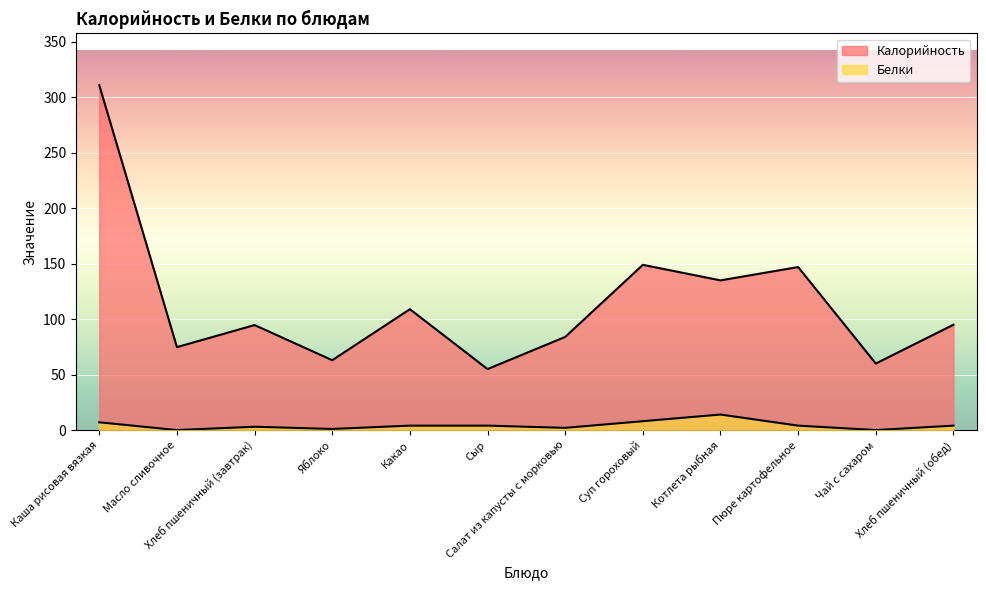

Reading left to right, what are all the values shown in this chart?

Калорийность: Каша рисовая вязкая=311.0	Масло сливочное=74.8	Хлеб пшеничный (завтрак)=94.7	Яблоко=63.0	Какао=109.0	Сыр=55.0	Салат из капусты с морковью=84.0	Суп гороховый=149.0	Котлета рыбная=135.0	Пюре картофельное=147.0	Чай с сахаром=60.0	Хлеб пшеничный (обед)=95.0
Белки: Каша рисовая вязкая=7.0	Масло сливочное=0.0	Хлеб пшеничный (завтрак)=3.0	Яблоко=1.0	Какао=4.0	Сыр=4.0	Салат из капусты с морковью=2.0	Суп гороховый=8.0	Котлета рыбная=14.0	Пюре картофельное=4.0	Чай с сахаром=0.0	Хлеб пшеничный (обед)=4.0